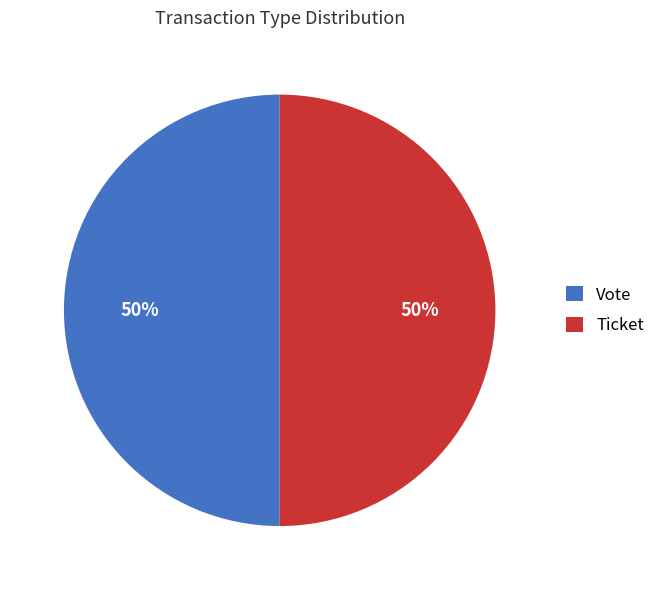

The Ticket slice represents 50% of the pie. True or false?

True